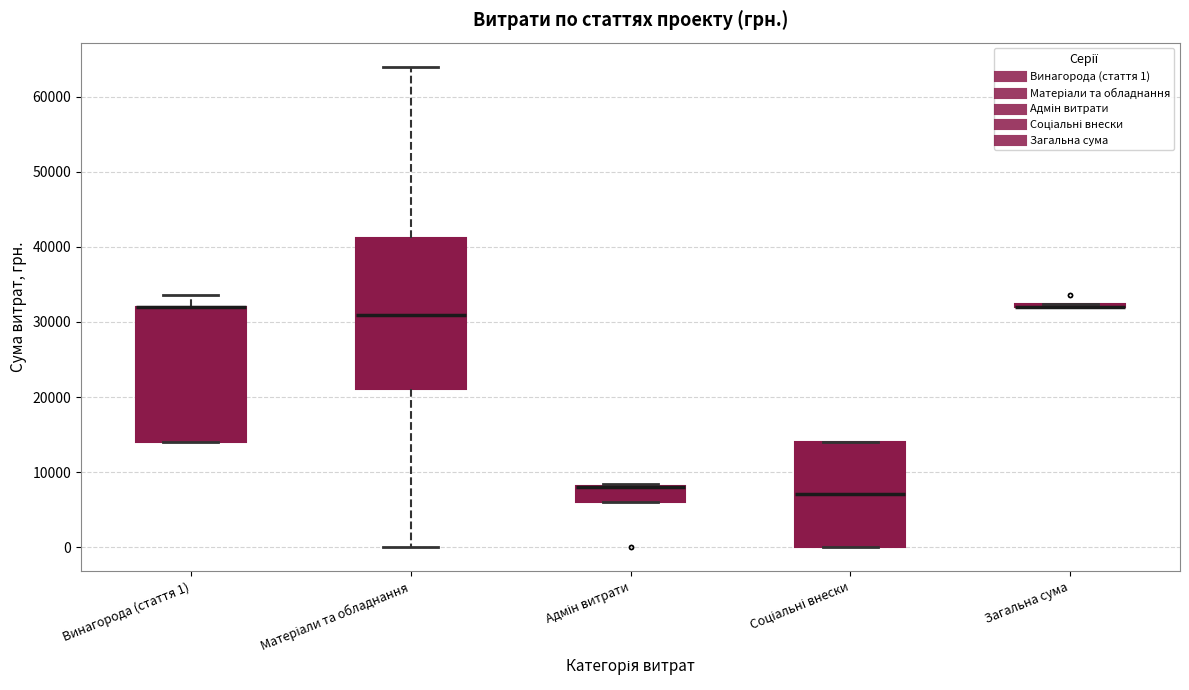

Reading left to right, read every box against the y-axis: the position of its median line, the range the box covers, and the ends of its whiskers. The values are not printed on the chart, so give them approximately, as read against the axis.

Винагорода (стаття 1): median 32000 (drawn on the box's upper edge), box 14000 to 32000, whiskers 14000 to 34000
Матеріали та обладнання: median 31000, box 21000 to 41000, whiskers 0 to 64000
Адмін витрати: median 8000 (drawn on the box's upper edge), box 6000 to 8000, whiskers 6000 to 8000
Соціальні внески: median 7000, box 0 to 14000, whiskers 0 to 14000
Загальна сума: box collapsed to a line at 32000, whiskers 32000 to 32000